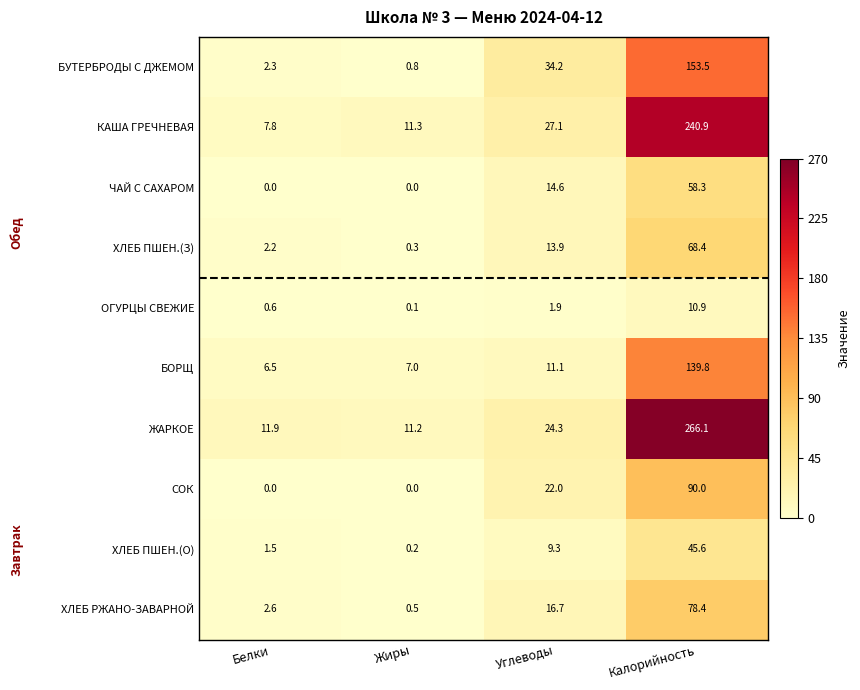

What is the average value of the ХЛЕБ ПШЕН.(З) series?

21.2